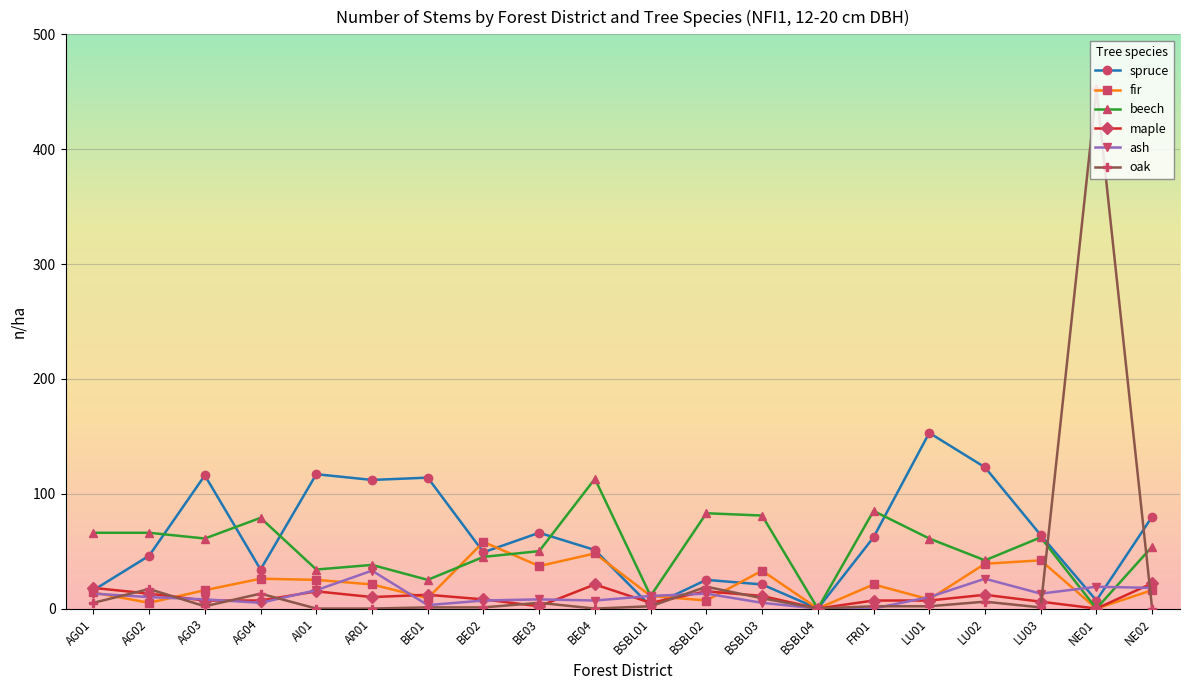

What is the label of the 8th point from the left?

BE02